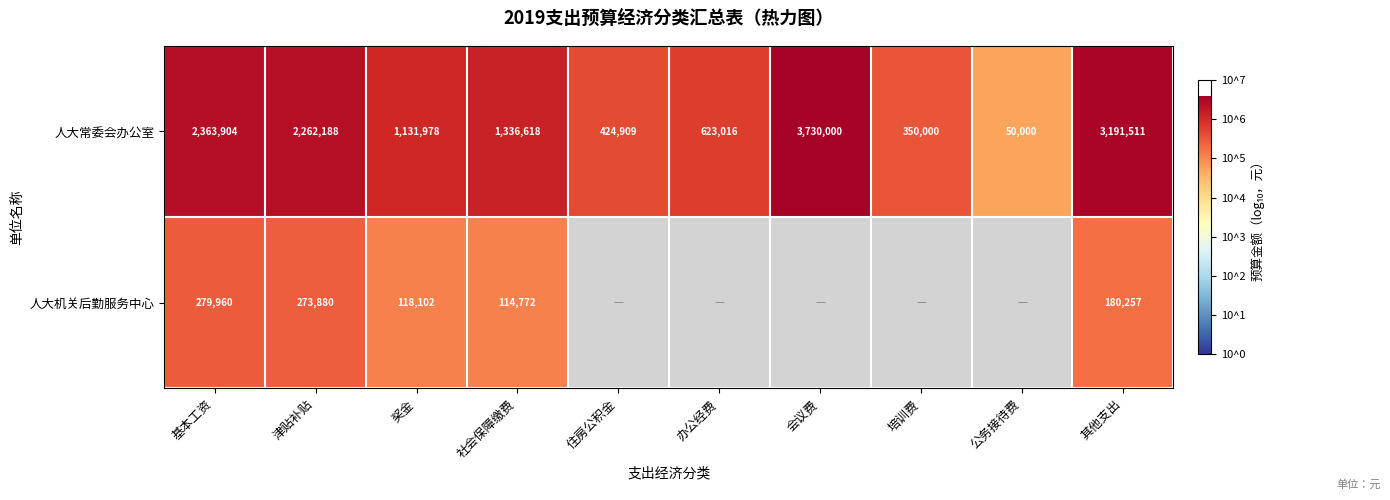

What is the difference between the maximum and minimum values in the 人大常委会办公室 series?

3680000